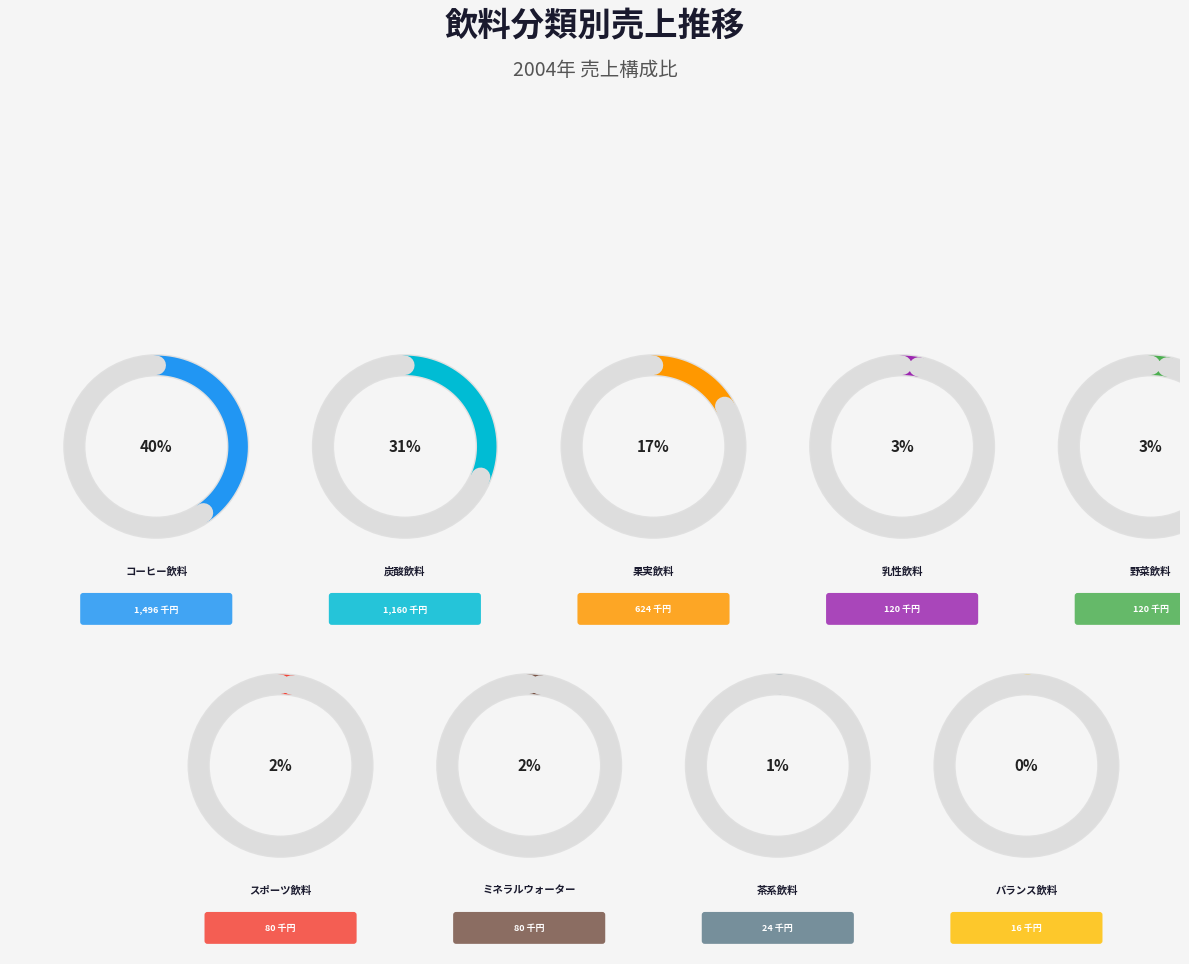

Does any single category account for the majority?

No